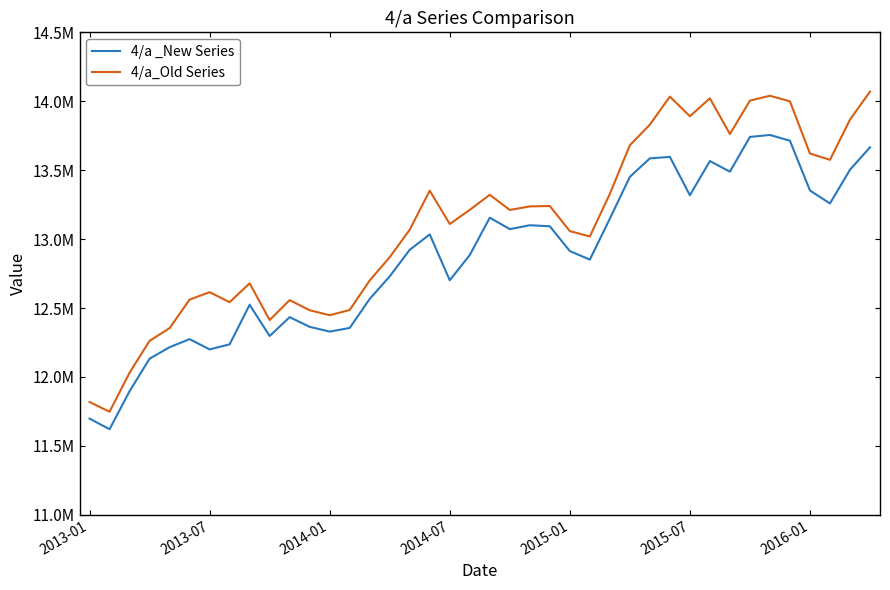

Does the chart display data point markers on the line(s)?

No